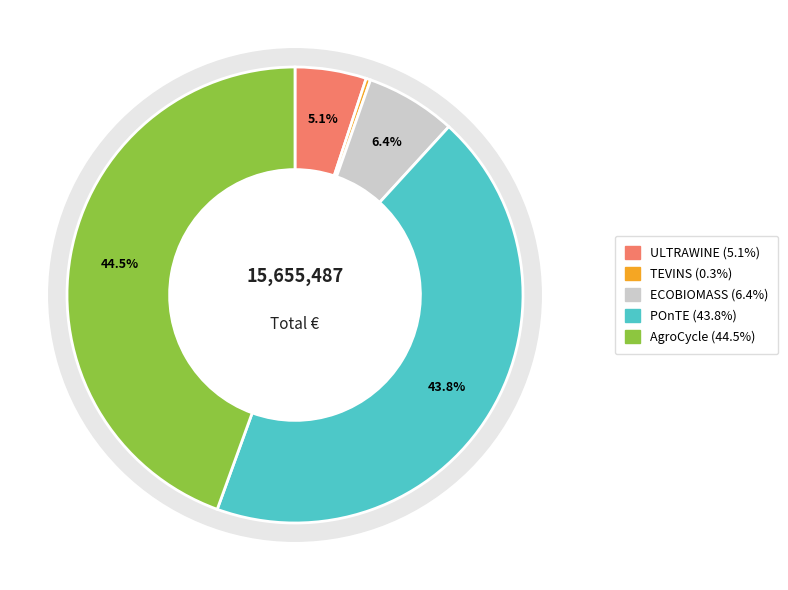

True or false: ECOBIOMASS accounts for 6% of the total.

True